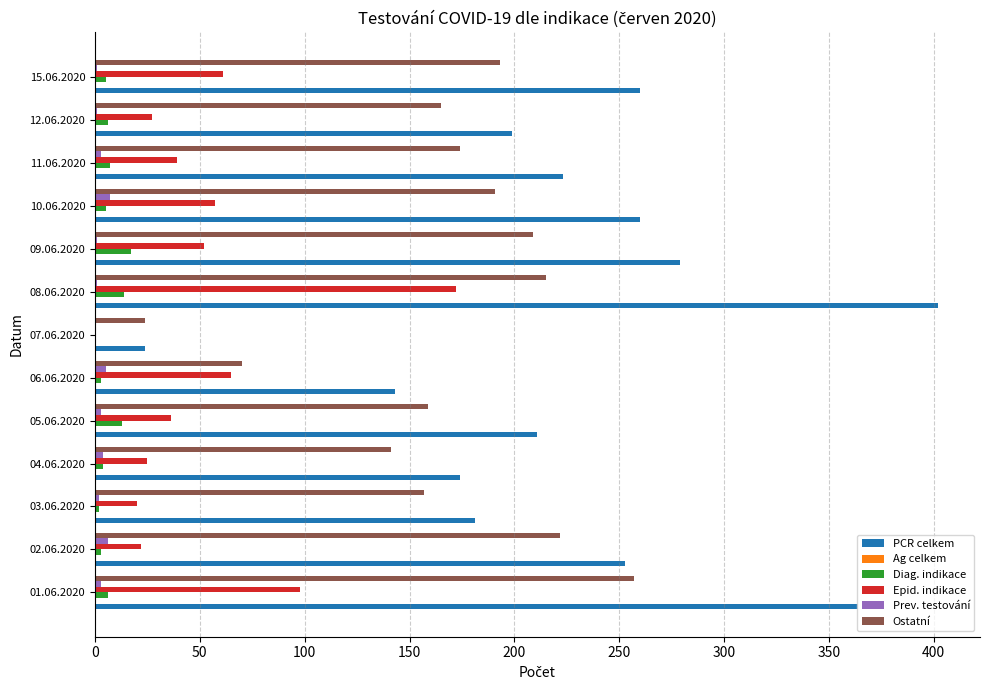

How many categories are shown in the chart?

13